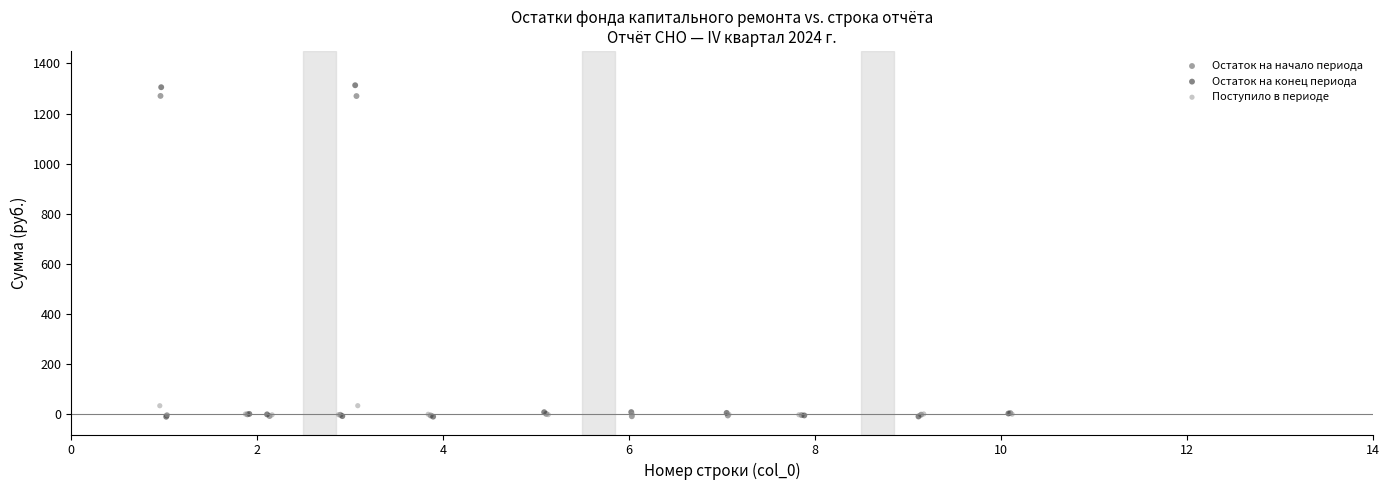

Which series has the widest spread of Y values?

Остаток на конец периода